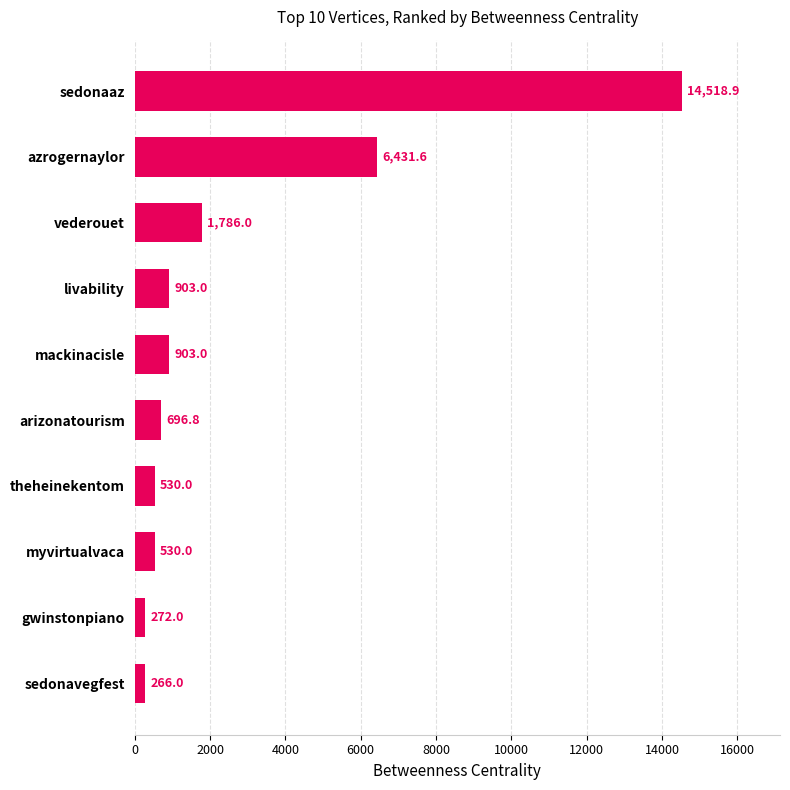

What is the difference between the second highest and second lowest values?

6159.6